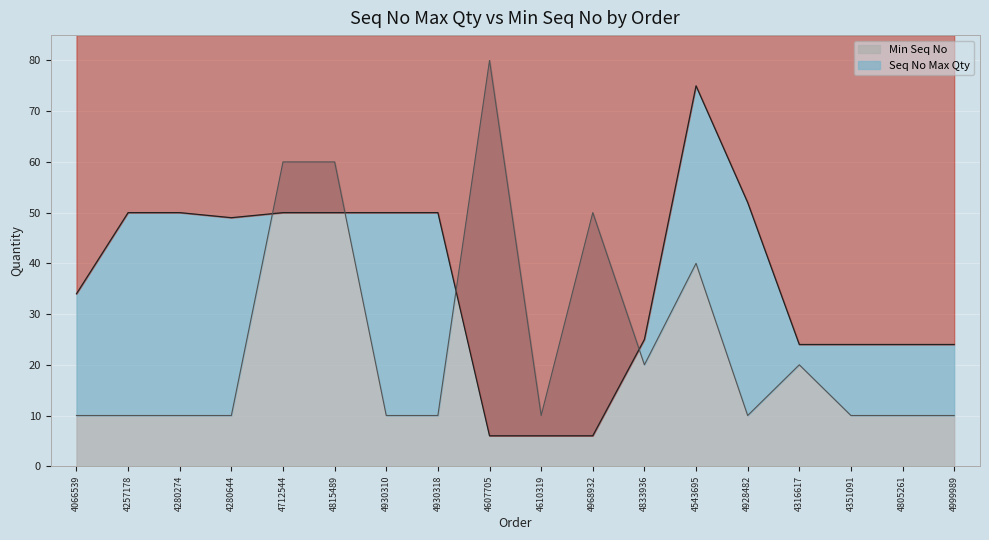

At which category is the sum across all series the highest?

4543695